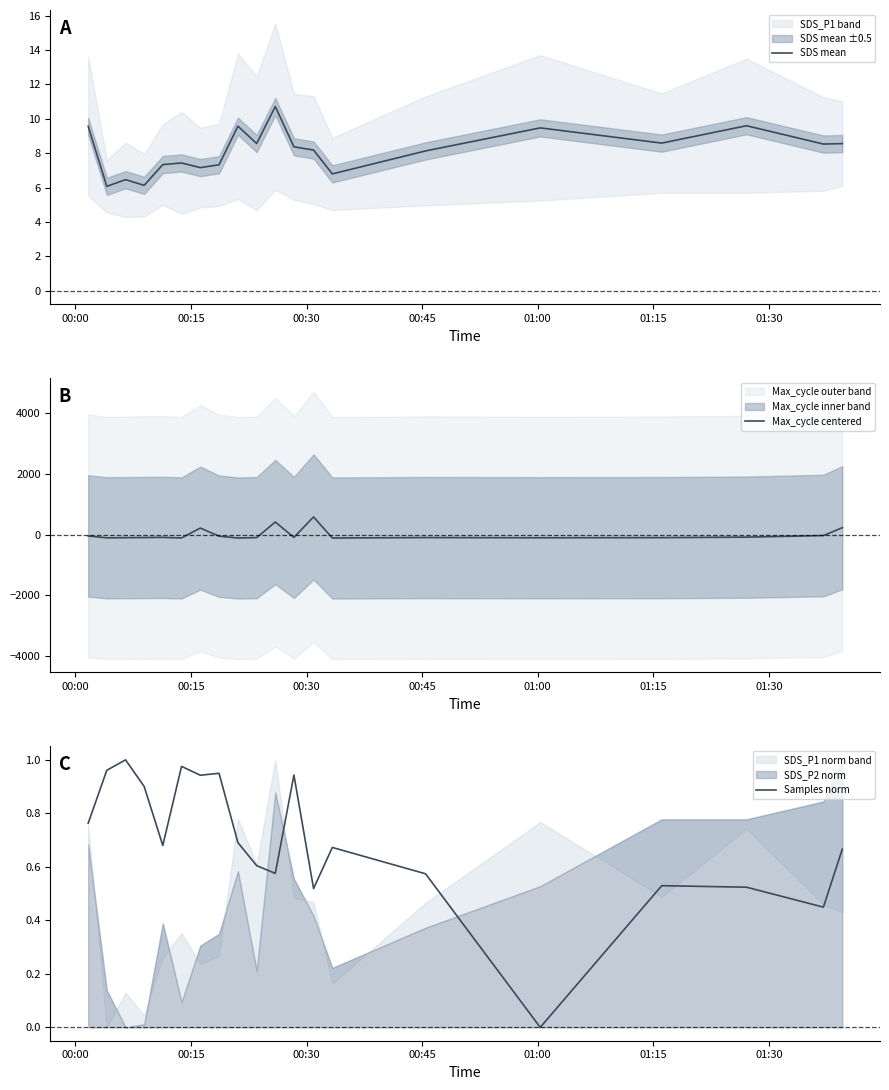

Where does the Max_cycle centered series first go above -92?

00:00